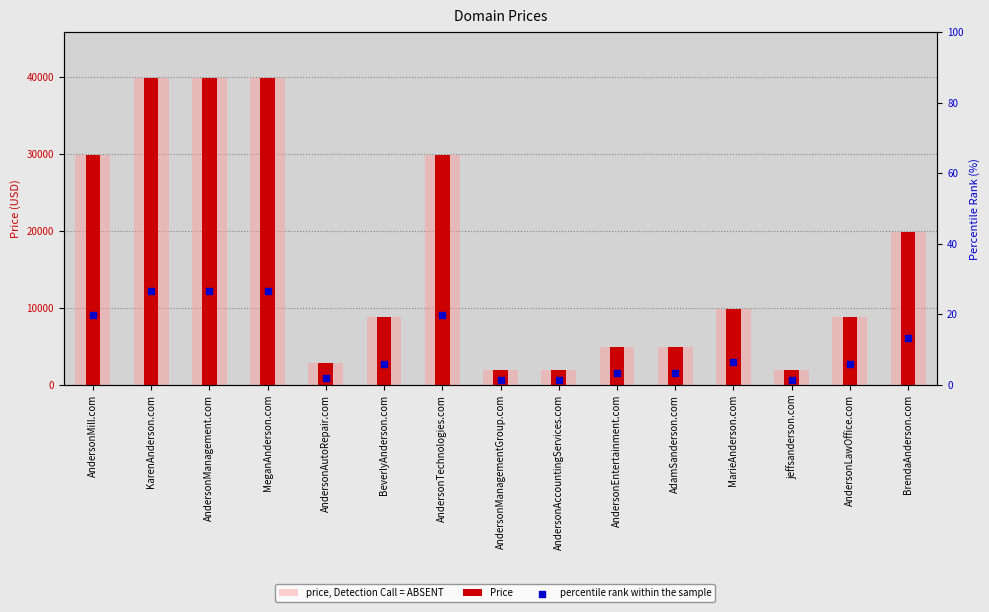

Is the value of price, Detection Call = ABSENT at KarenAnderson.com greater than the value of percentile rank within the sample at AndersonManagement.com?

Yes